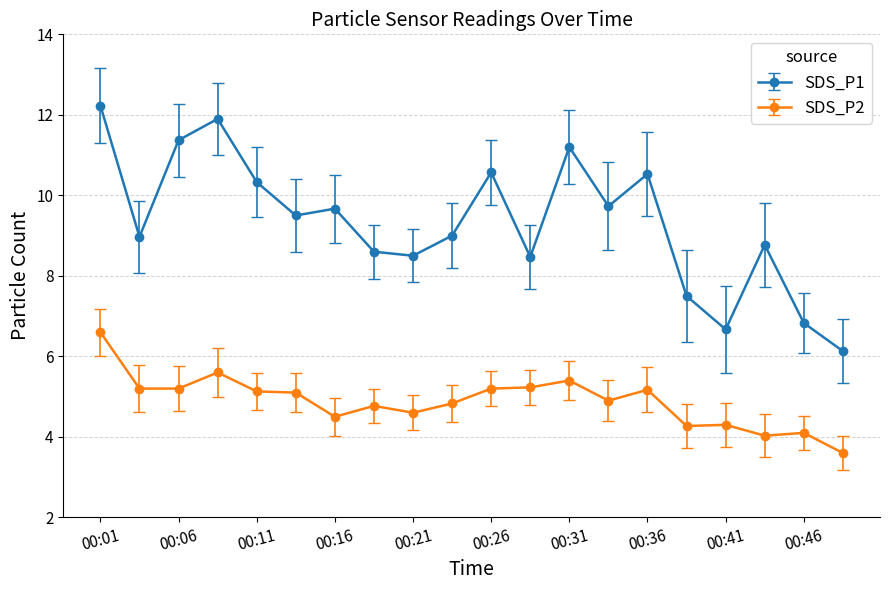

What is the difference between the second highest and second lowest values in the SDS_P2 series?

1.6